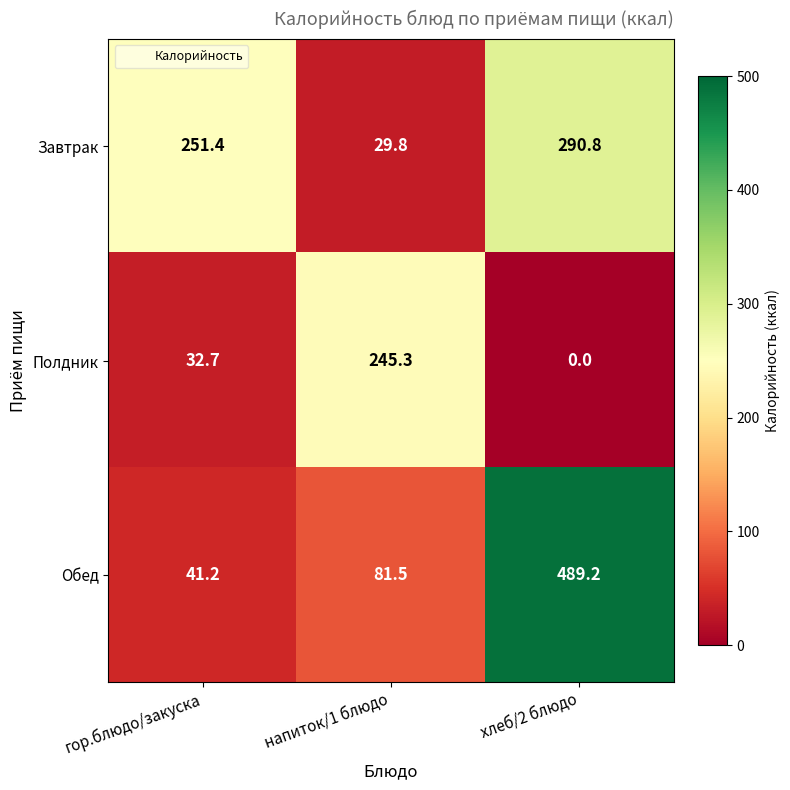

Where is Завтрак nearest to the value 160?

гор.блюдо/закуска